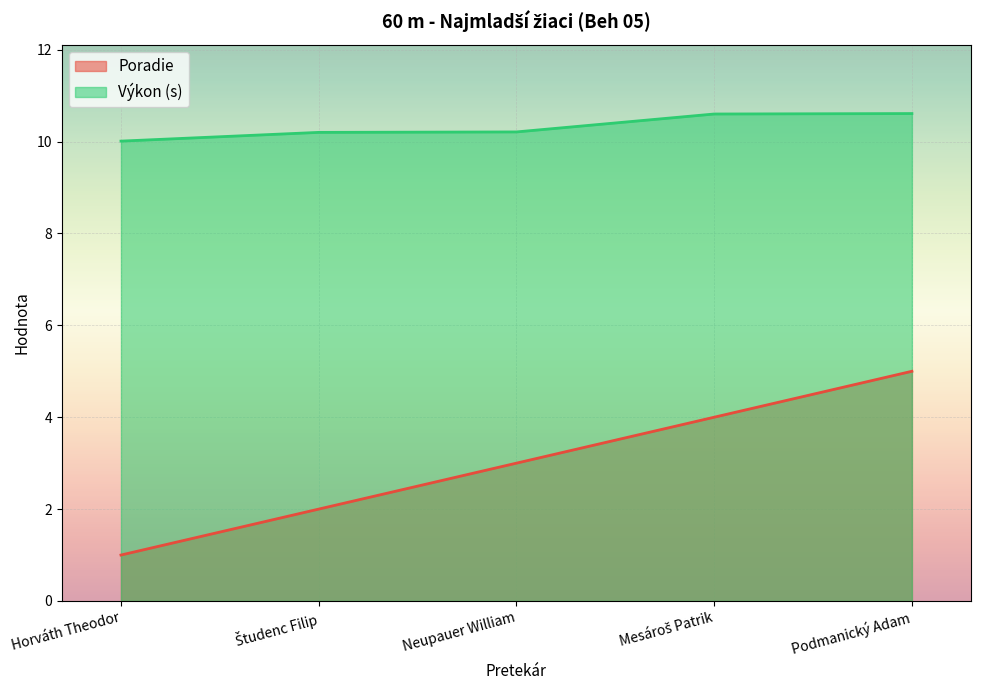

Is it true that Výkon equals 10.6 at Podmanický Adam?

True